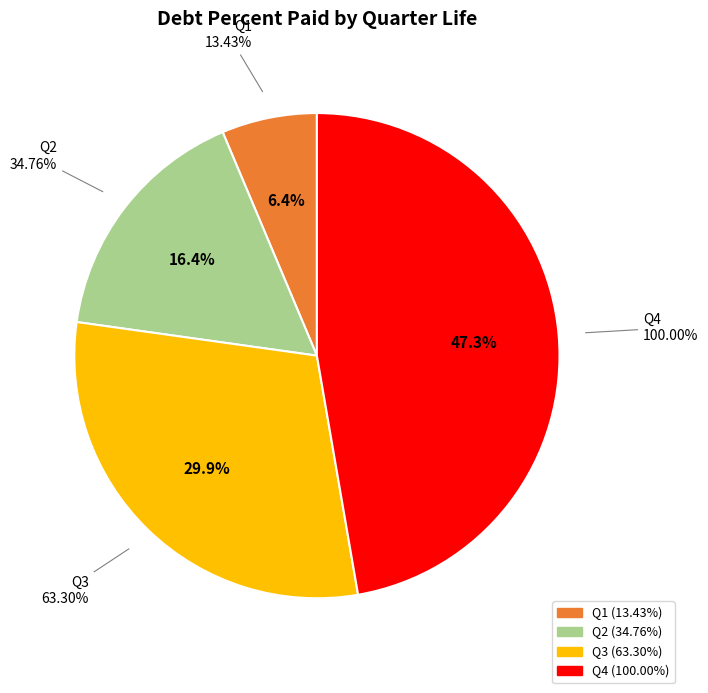

Count the number of slices in the pie.

5